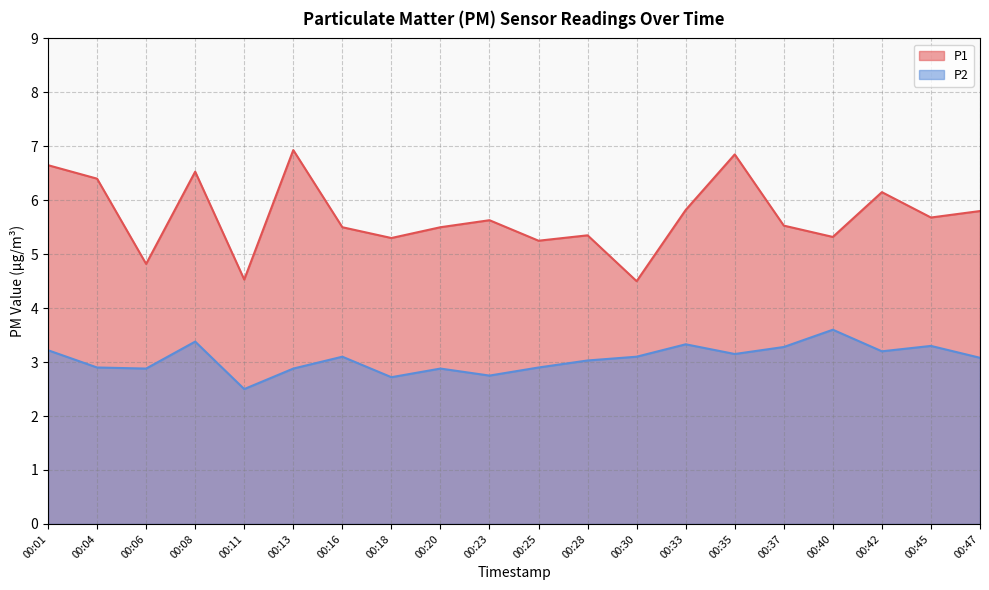

Which series changed the most between 00:11 and 00:45?

P1